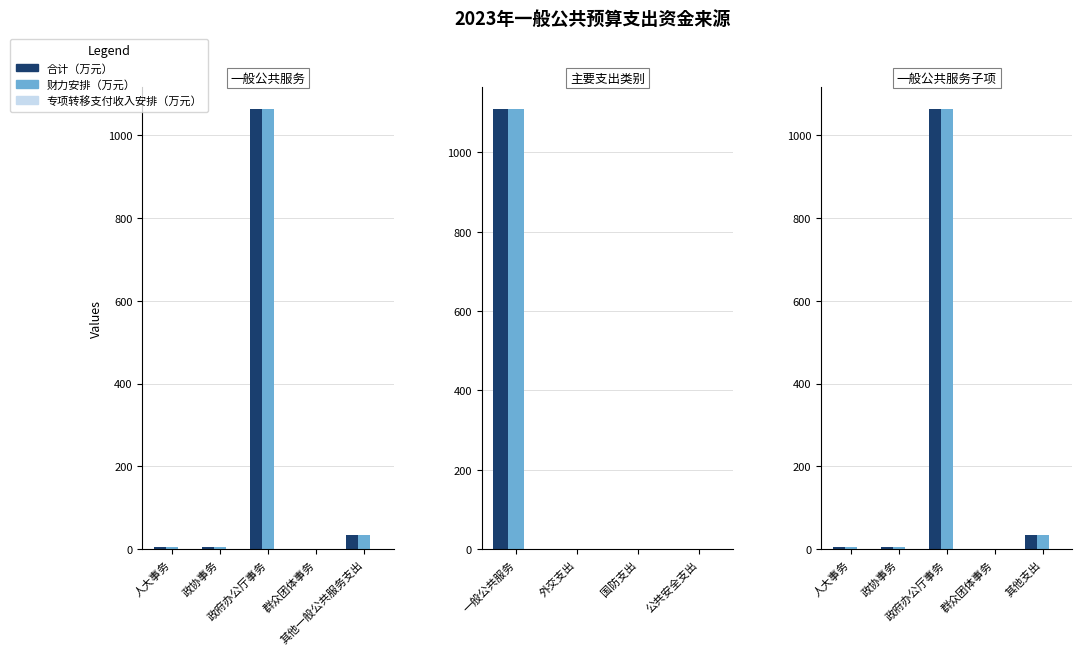

The 合计 series shows 1 at 群众团体事务. True or false?

True